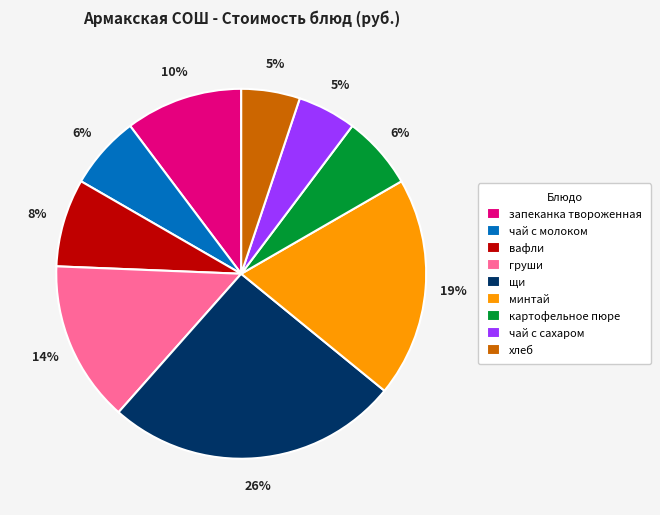

Count the number of slices in the pie.

9